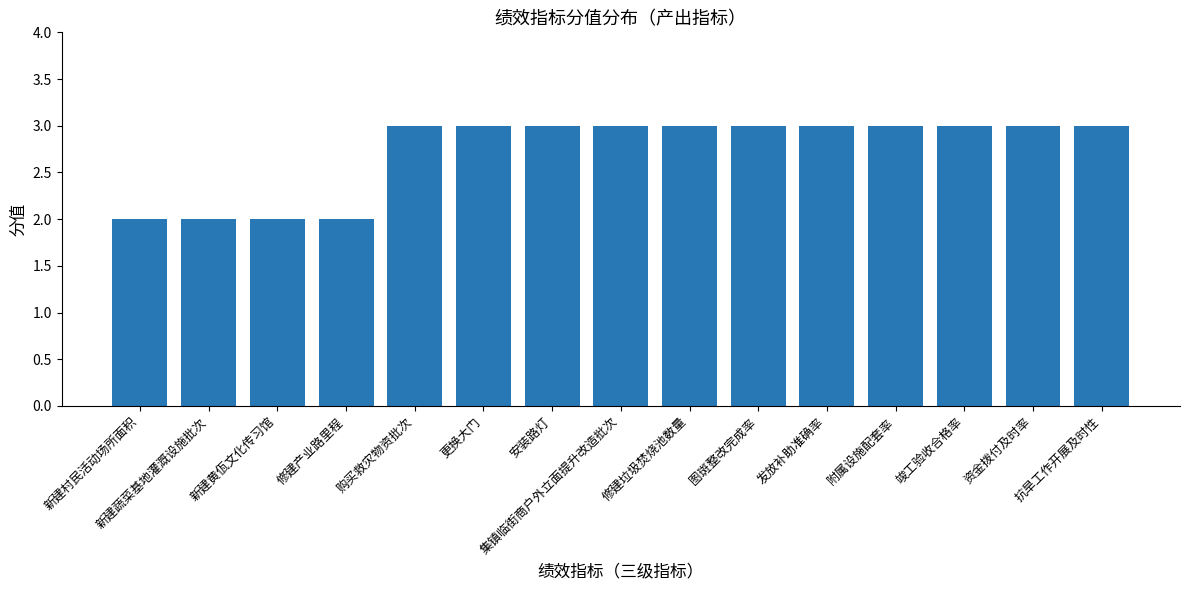

What is the label of the 5th bar from the left?

购买救灾物资批次